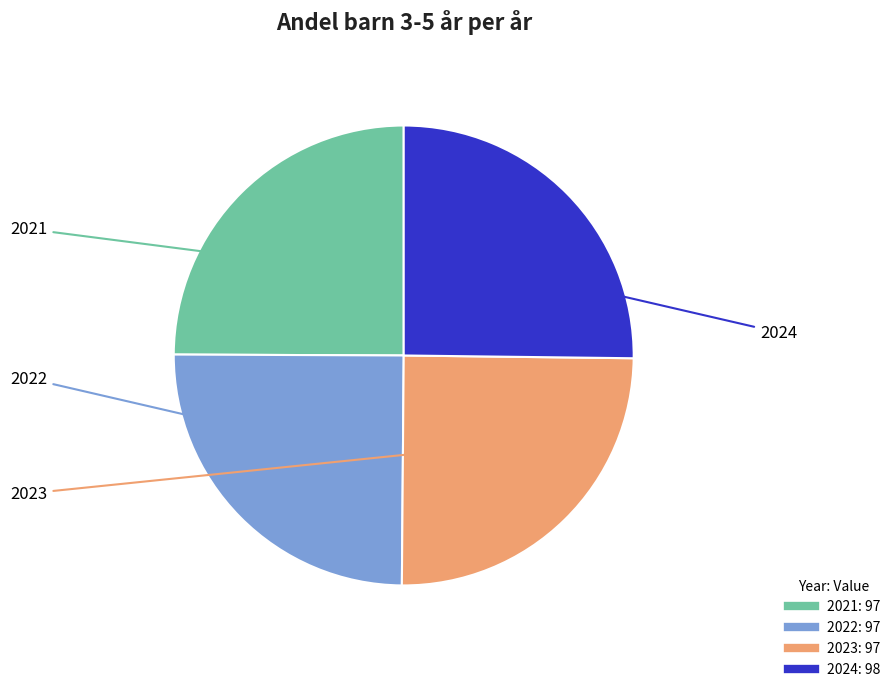

Approximately how many times larger is the value at 2021 compared to 2023?

1.0